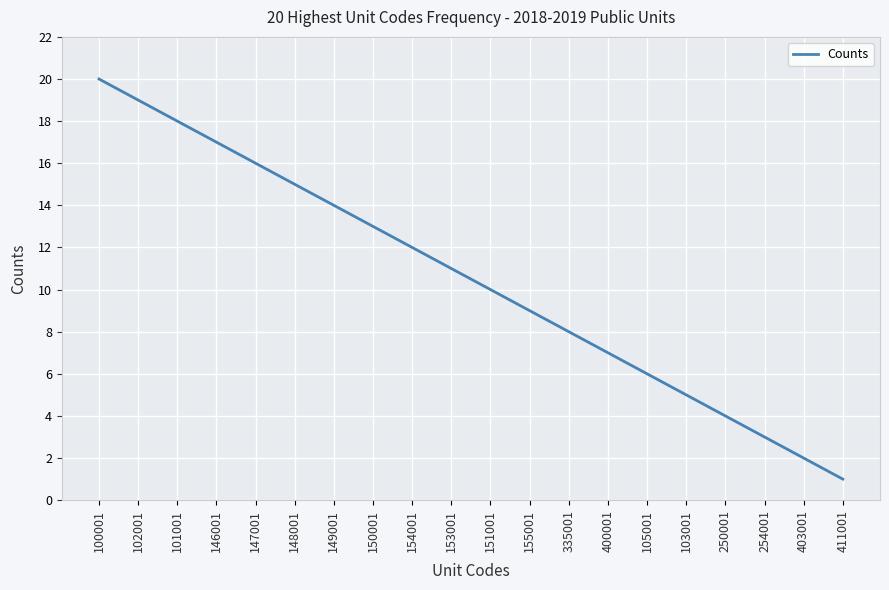

Reading left to right, transcribe all the data shown in this chart.

20	19	18	17	16	15	14	13	12	11	10	9	8	7	6	5	4	3	2	1